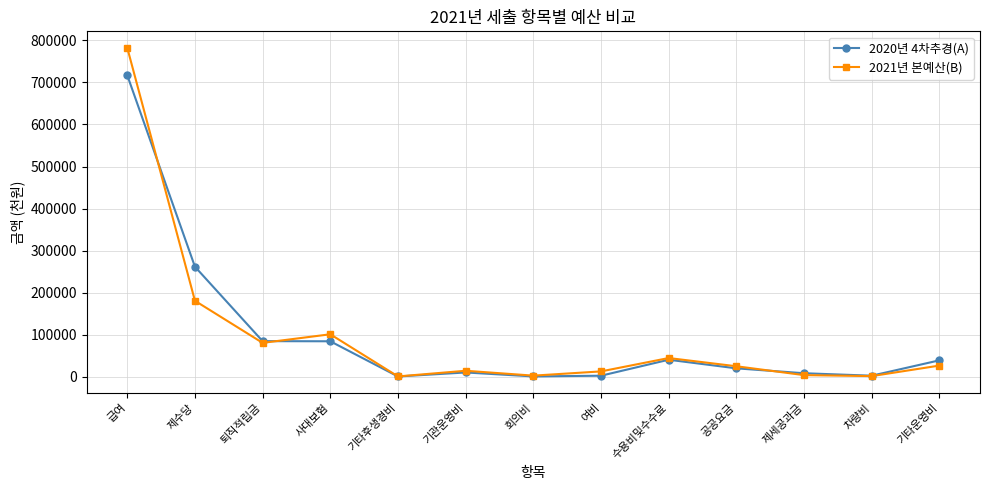

Which series has the widest spread of values?

2021년 본예산(B)